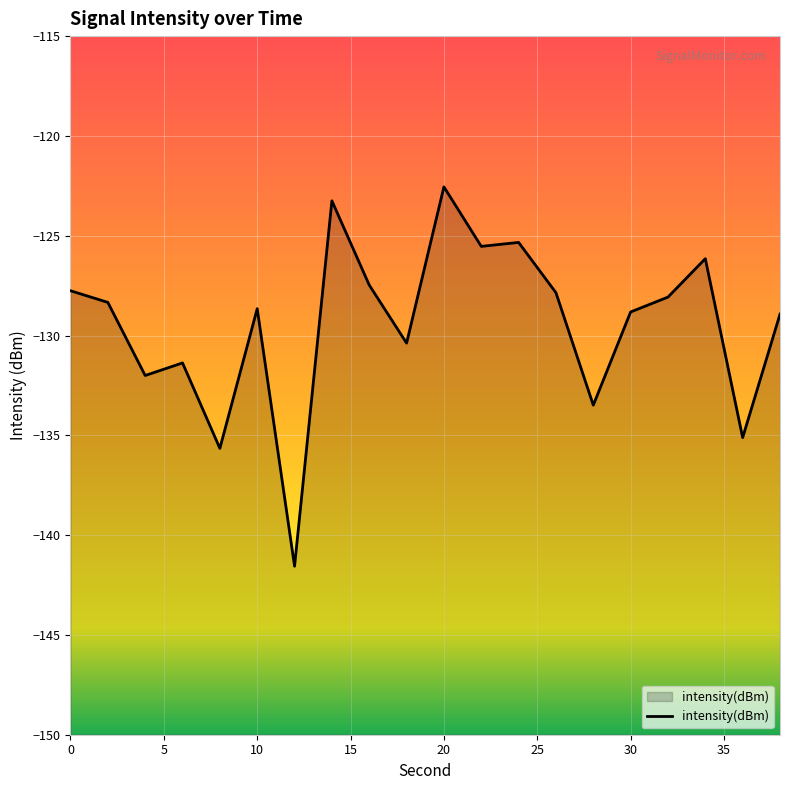

How many points are lower than both their immediate neighbors (excluding endpoints)?

7